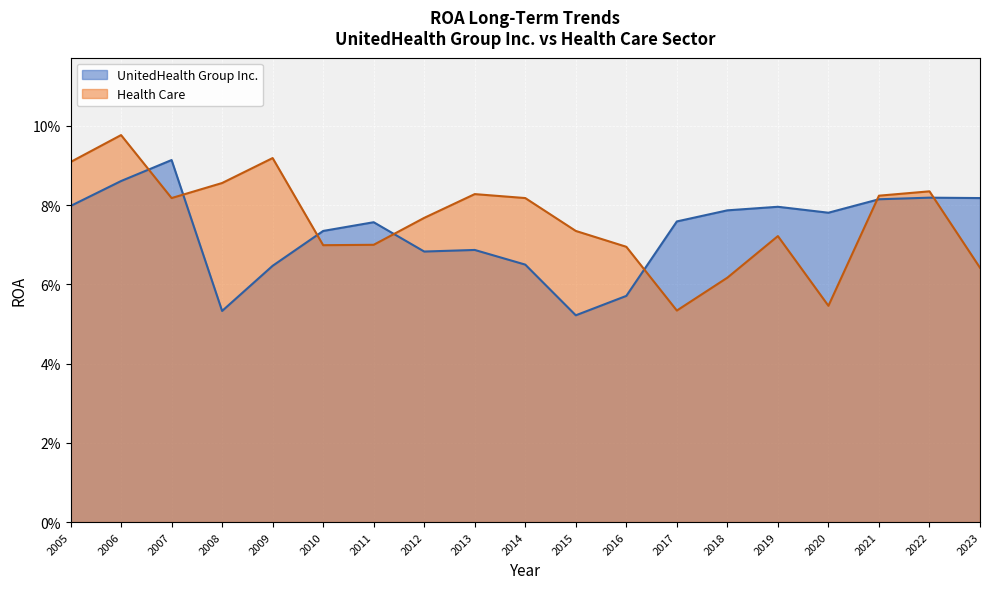

List the labels in order of Health Care value, largest first.

2006, 2009, 2005, 2008, 2022, 2013, 2021, 2014, 2007, 2012, 2015, 2019, 2011, 2010, 2016, 2023, 2018, 2020, 2017